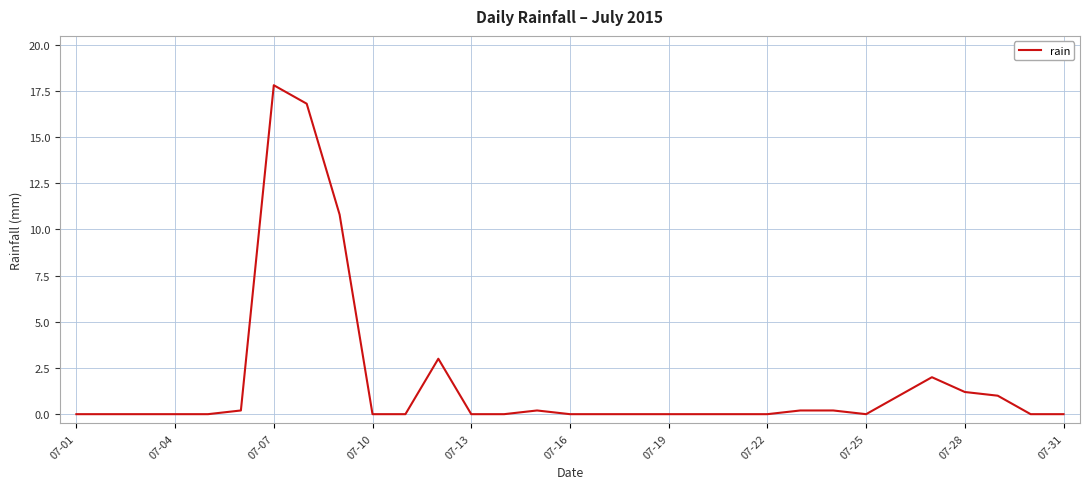

What is the greatest value displayed?

17.8